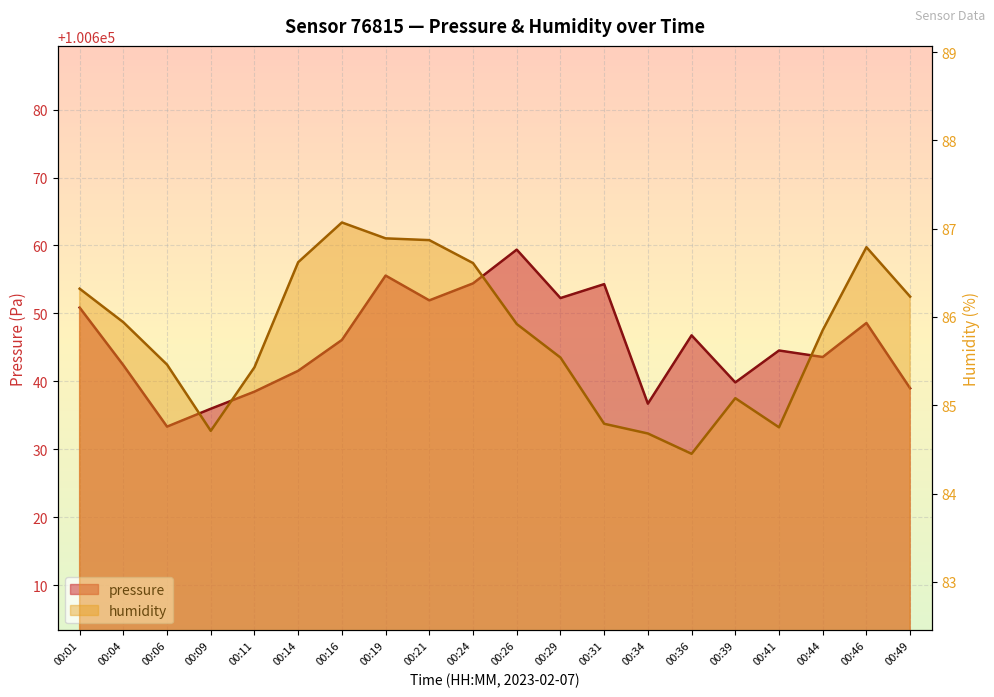

What is the sum of the humidity values at 00:21 and 00:34?

171.6